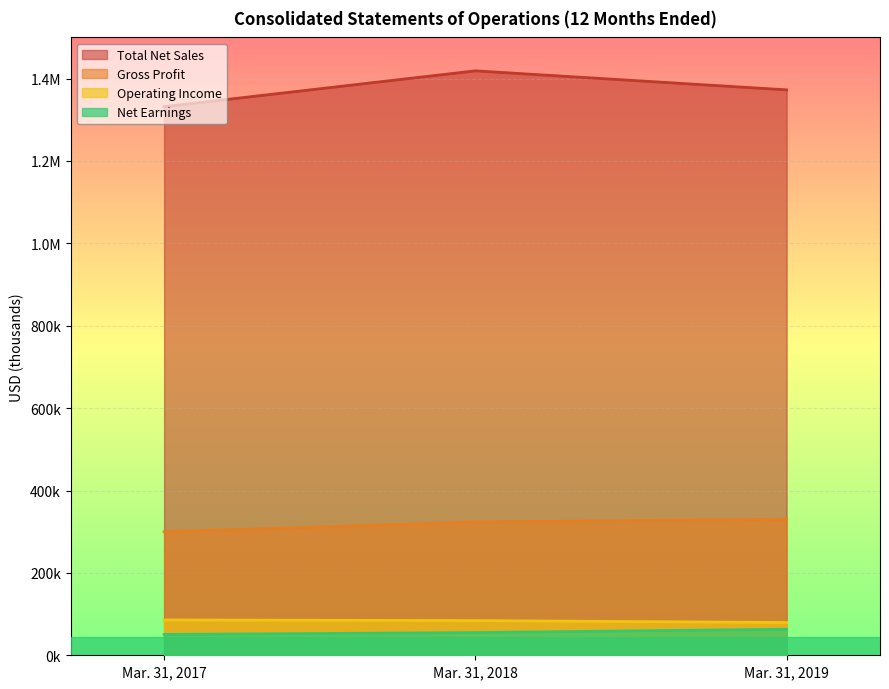

What is the spread (max minus min) of values at Mar. 31, 2018?

1363680